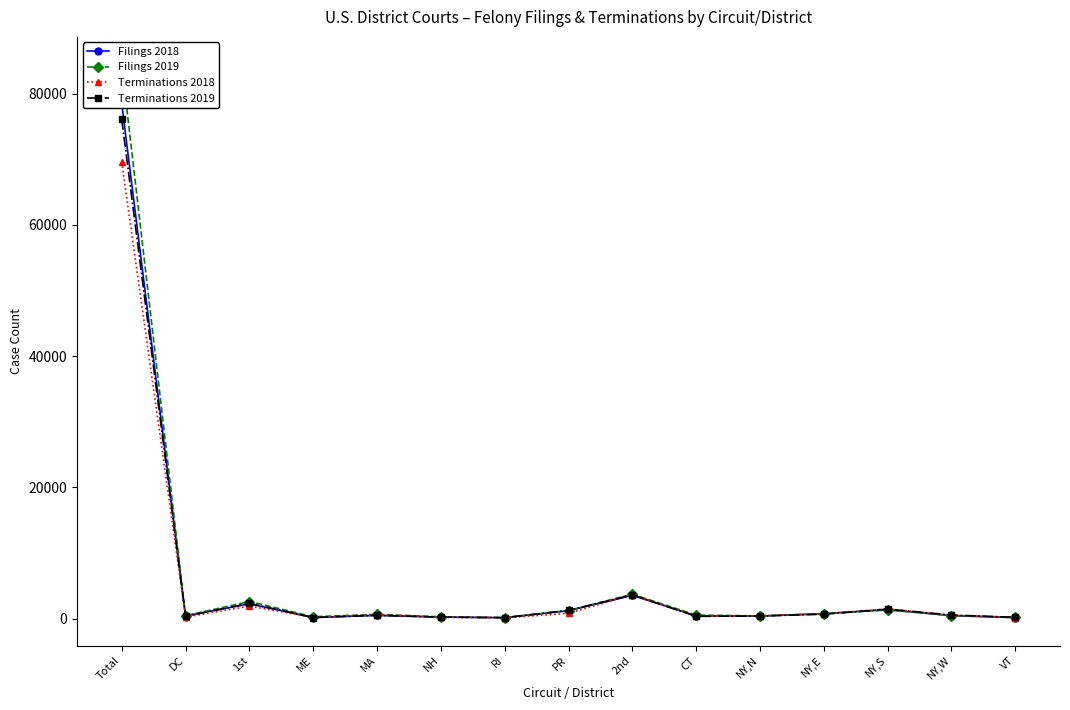

At which category does the chart reach its minimum across all series?

RI